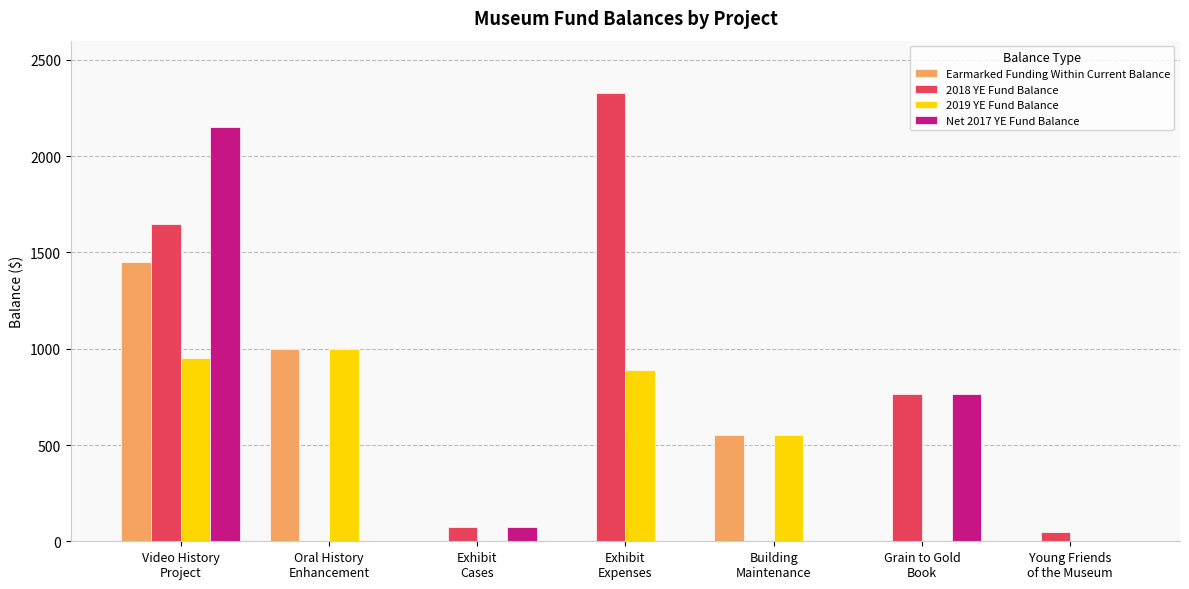

Which series has the widest spread of values?

2018 YE Fund Balance